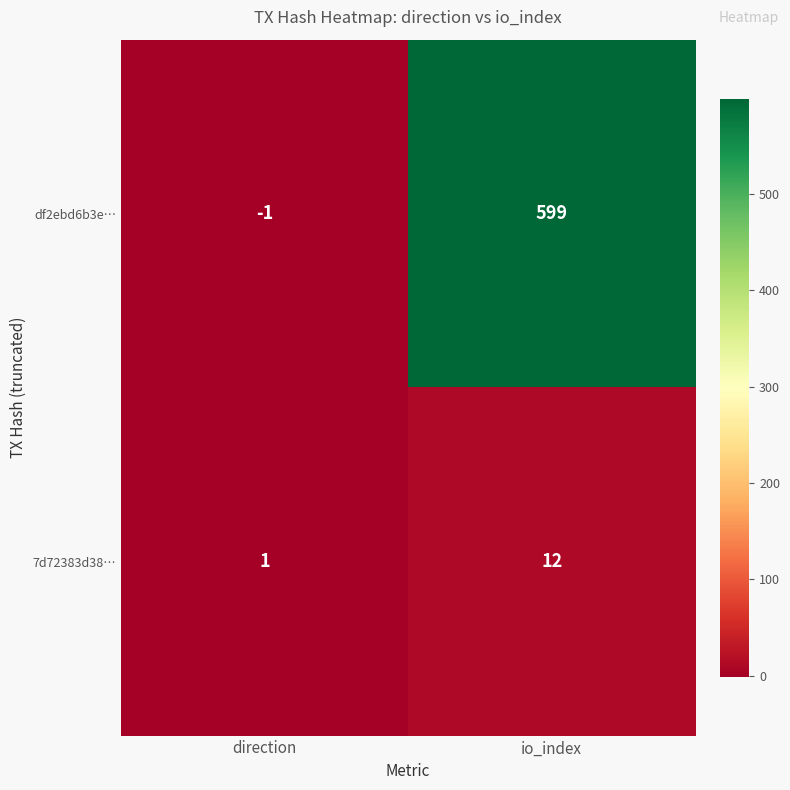

Which series has the largest total across all categories?

df2ebd6b3e…